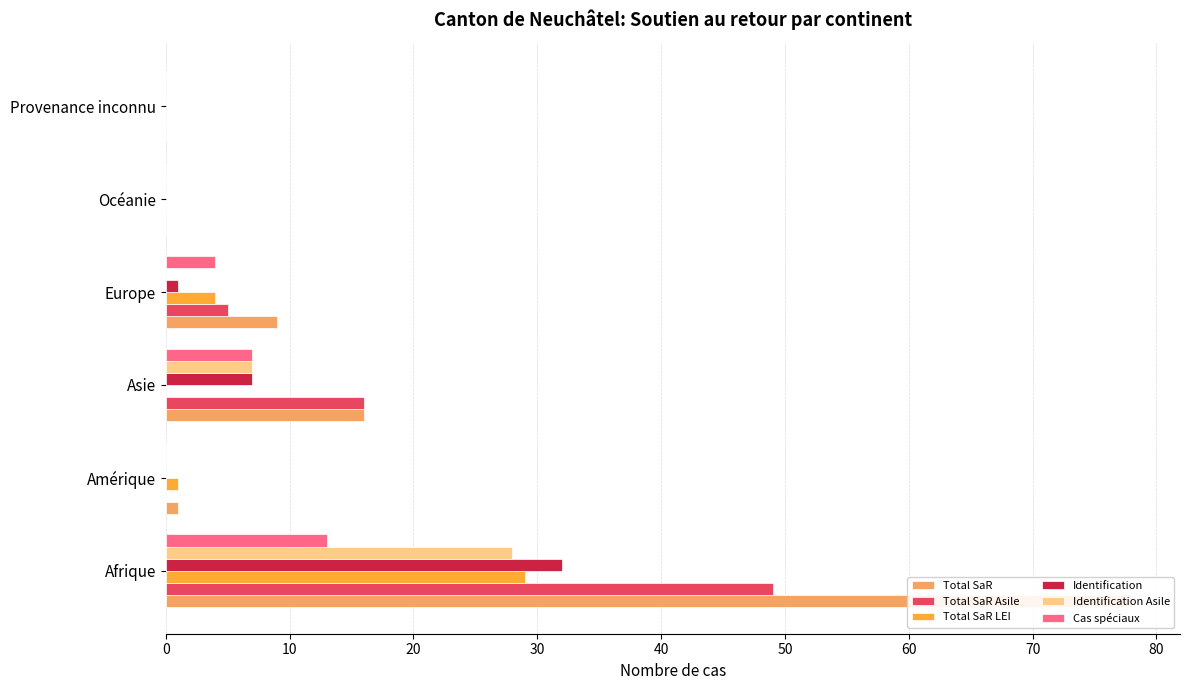

The Identification Asile series shows 0 at Provenance inconnu. True or false?

True